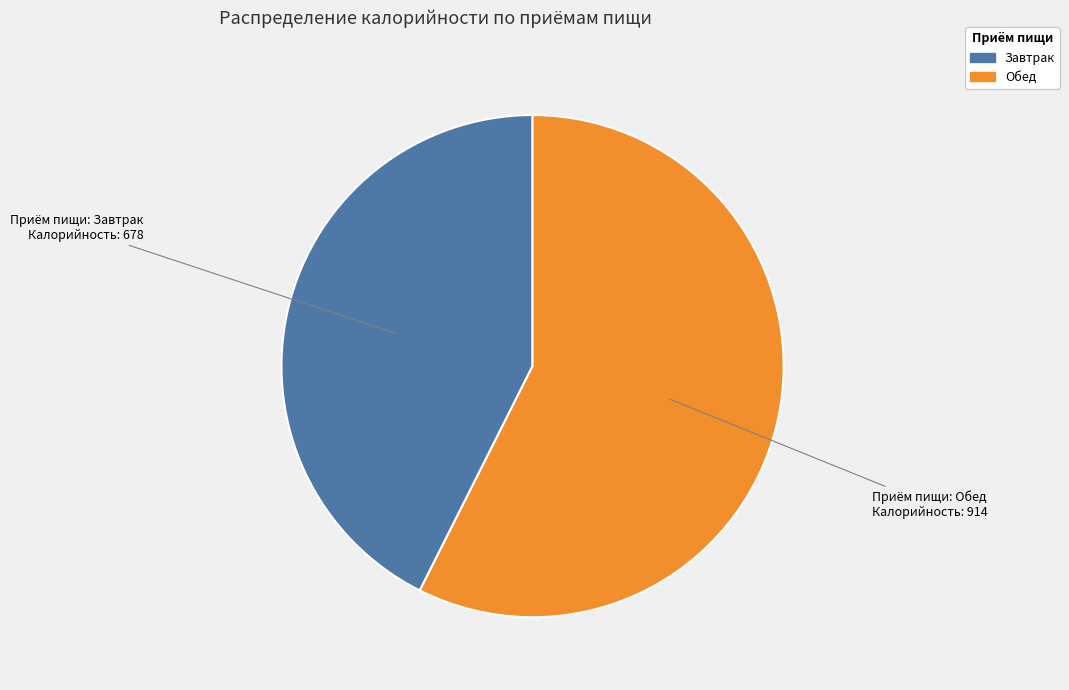

Which slice is the smallest?

Завтрак